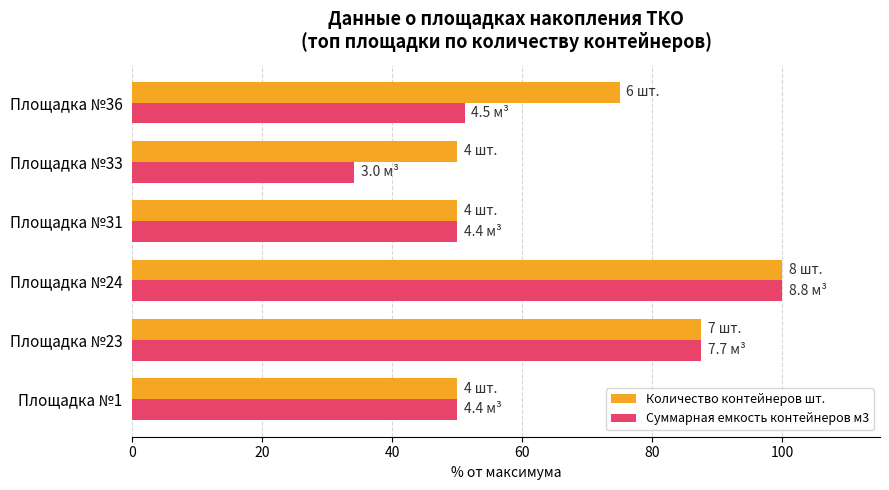

Which series has the largest total across all categories?

Количество контейнеров шт.